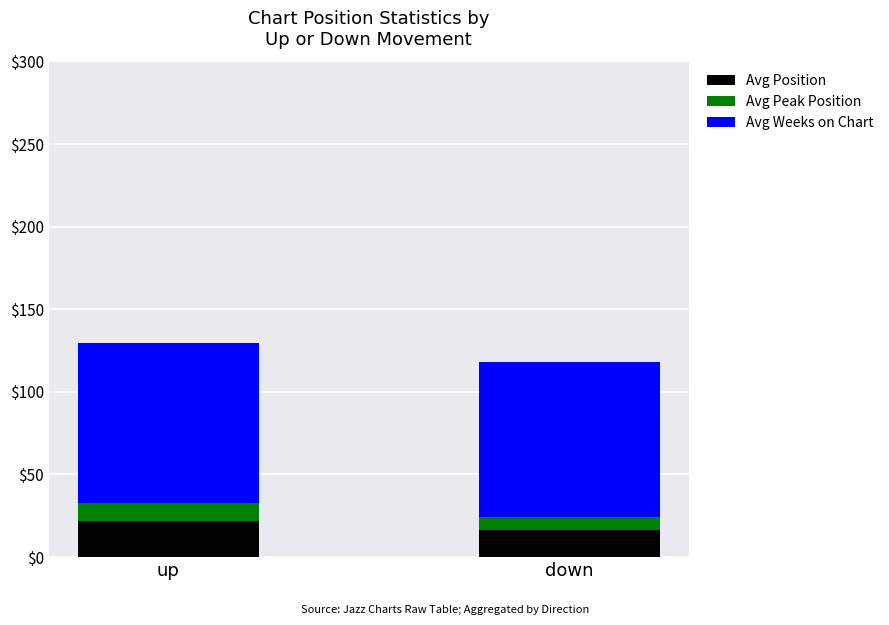

What is the highest value of the Avg Position series?

21.8